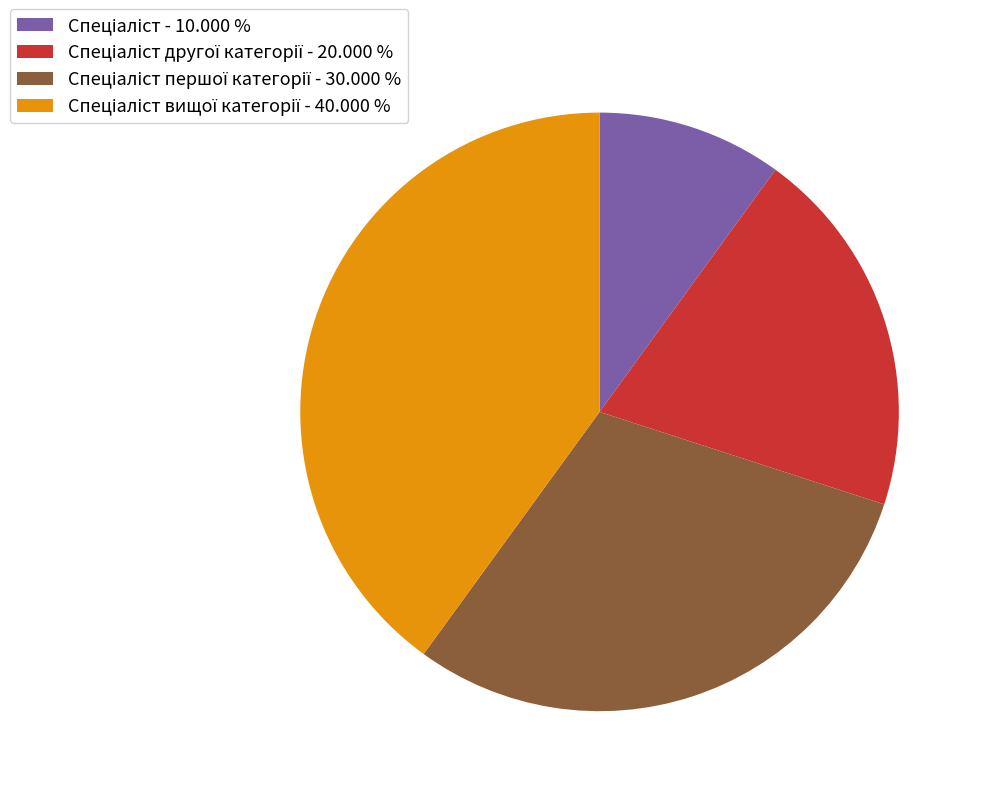

Is there a majority slice in this chart?

No